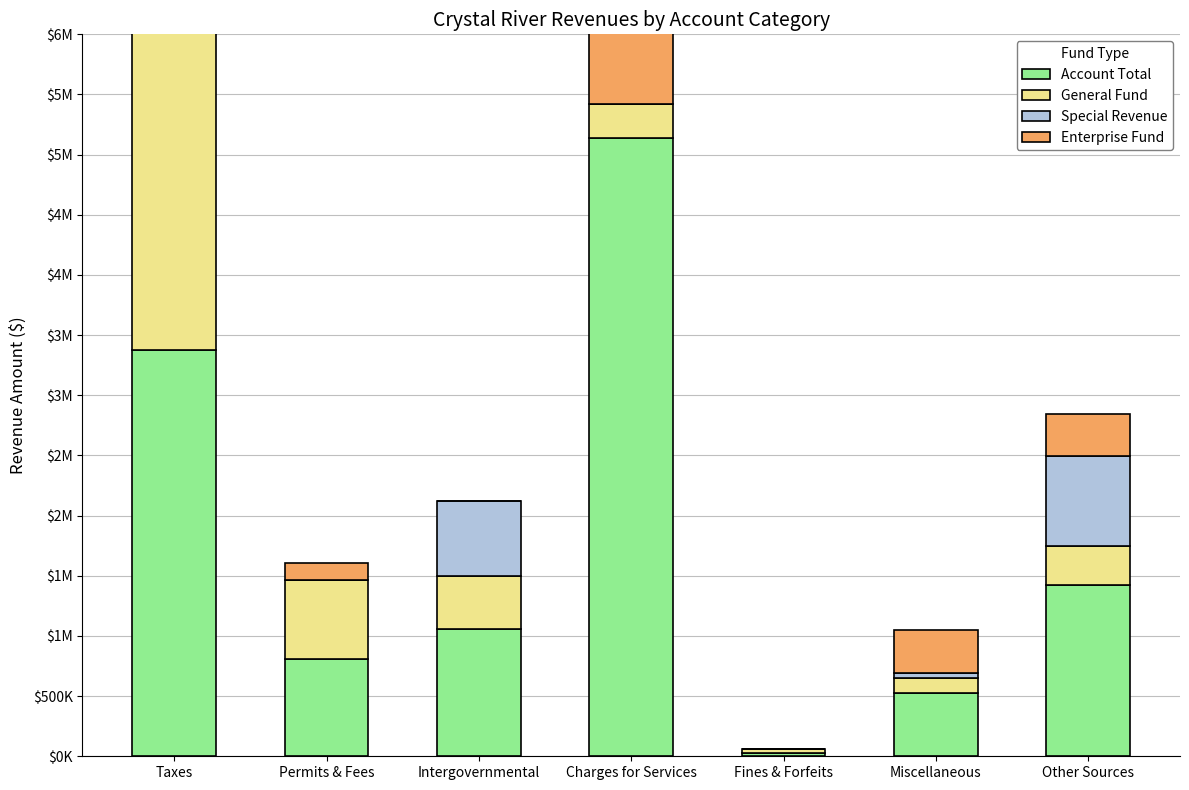

Where is General Fund nearest to the value 1599401?

Permits & Fees